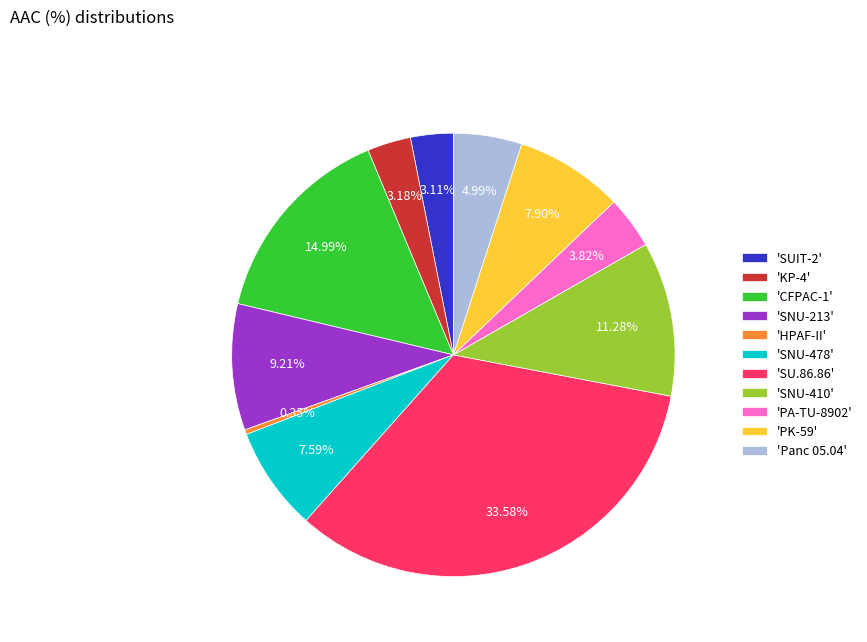

What is the ratio of the value at 'PA-TU-8902' to the value at 'SUIT-2'?

1.2